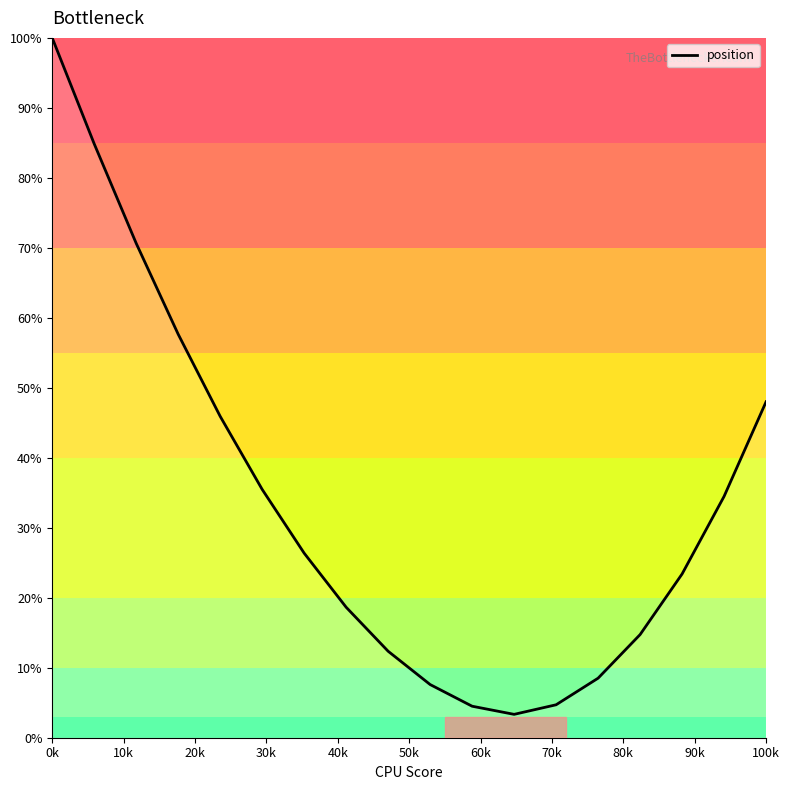

What is the difference between the maximum and minimum values?

96.7